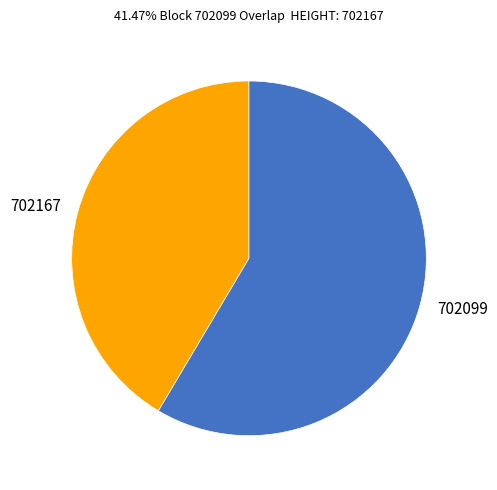

Which category has the biggest portion of the pie?

702099